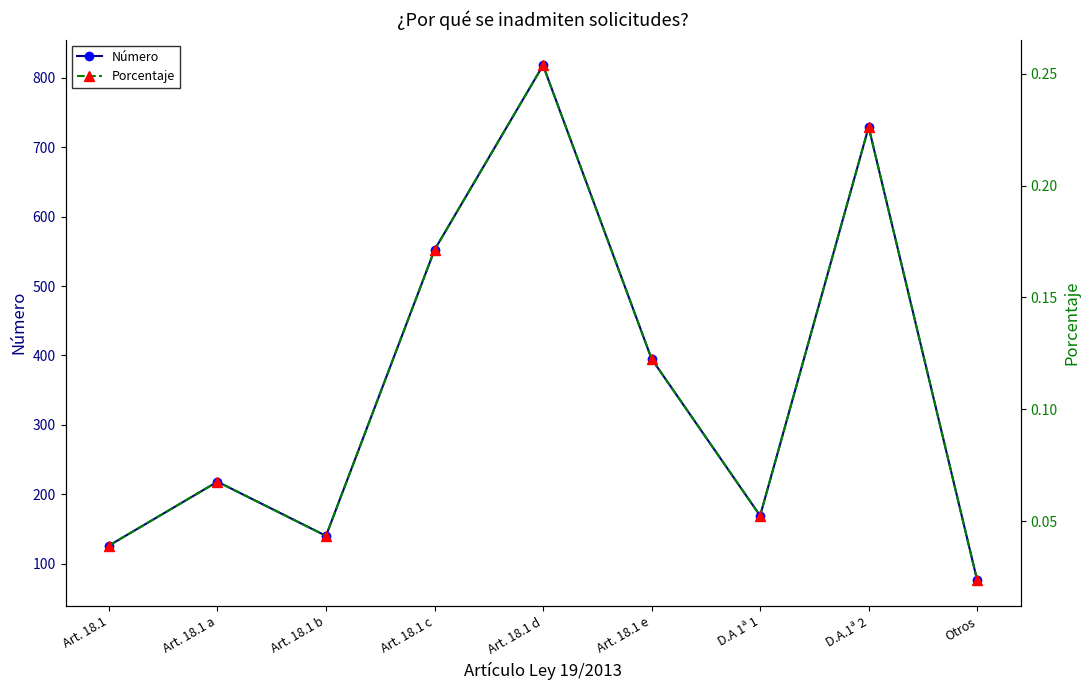

Reading left to right, what are all the values shown in this chart?

Número: Art. 18.1=126.0	Art. 18.1 a=218.0	Art. 18.1 b=140.0	Art. 18.1 c=552.0	Art. 18.1 d=818.0	Art. 18.1 e=395.0	D.A 1ª 1=169.0	D.A.1ª 2=729.0	Otros=76.0
Porcentaje: Art. 18.1=0.0	Art. 18.1 a=0.1	Art. 18.1 b=0.0	Art. 18.1 c=0.2	Art. 18.1 d=0.3	Art. 18.1 e=0.1	D.A 1ª 1=0.1	D.A.1ª 2=0.2	Otros=0.0